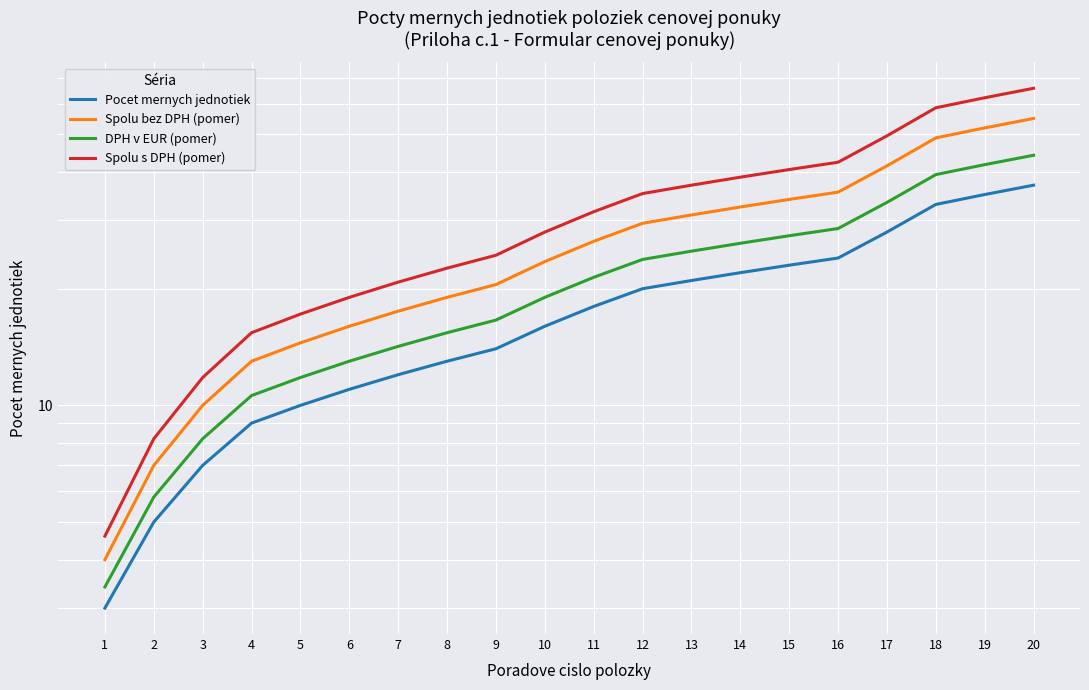

What is the smallest value displayed?

3.0